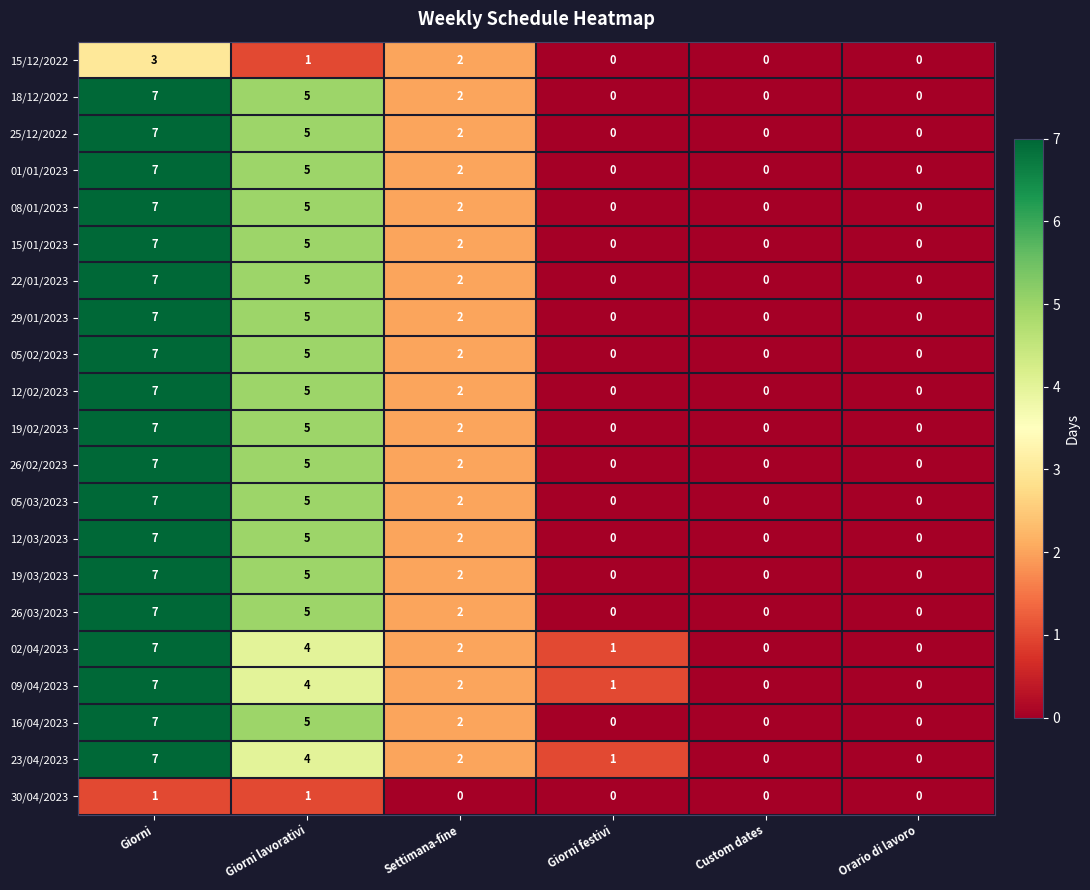

Is it true that 22/01/2023 equals 0 at Orario di lavoro?

True